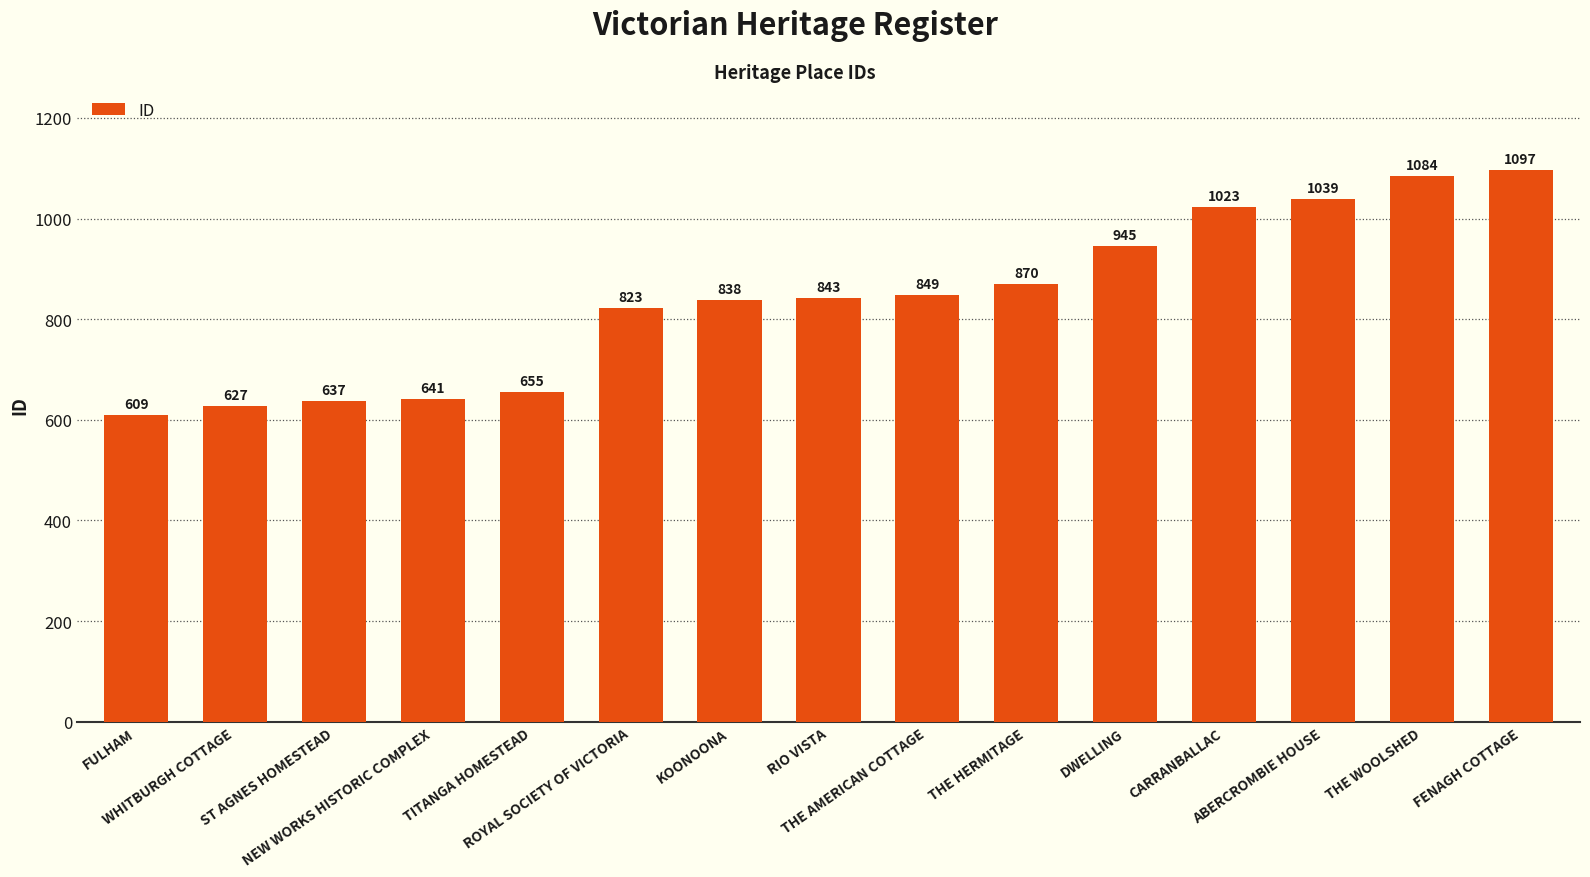

What is the smallest value displayed?

609